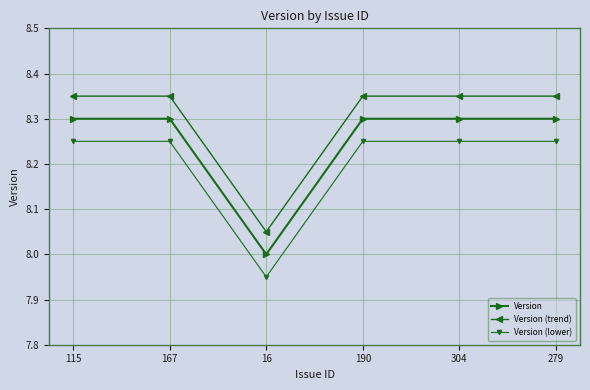

What is the total value across all series at 279?

24.9